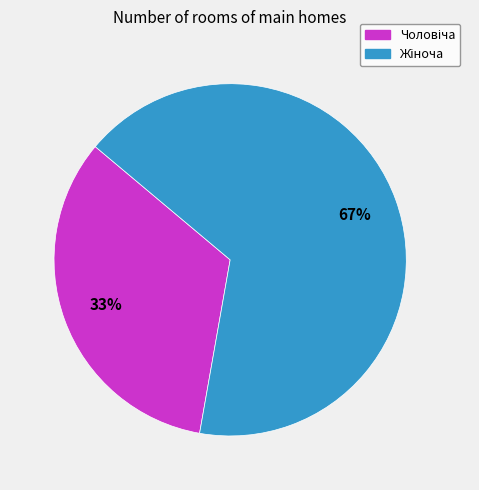

How many segments does this pie chart have?

2